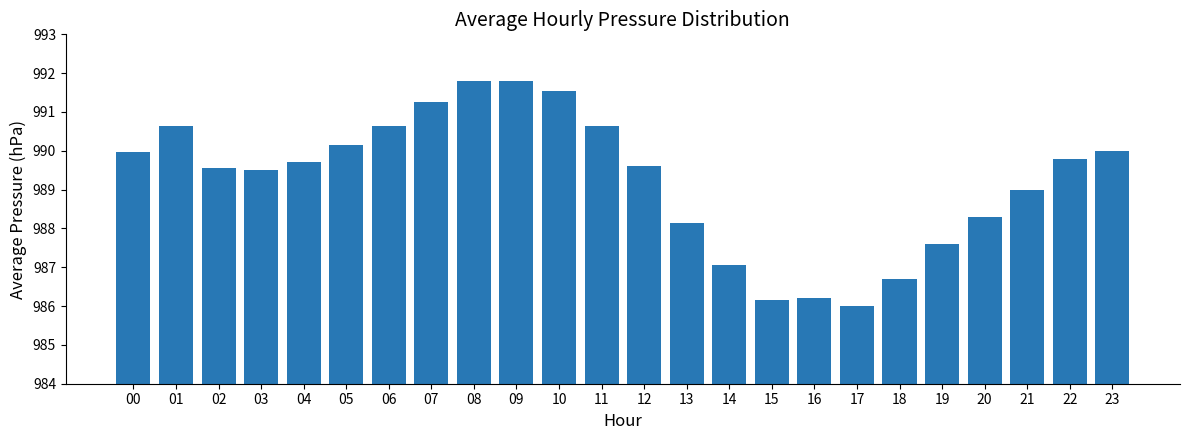

What is the smallest value displayed?

986.0